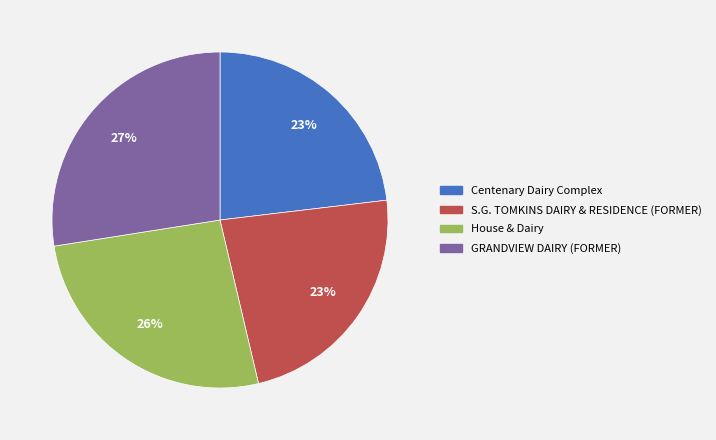

Do GRANDVIEW DAIRY (FORMER) and House & Dairy together represent more than half of the pie?

Yes